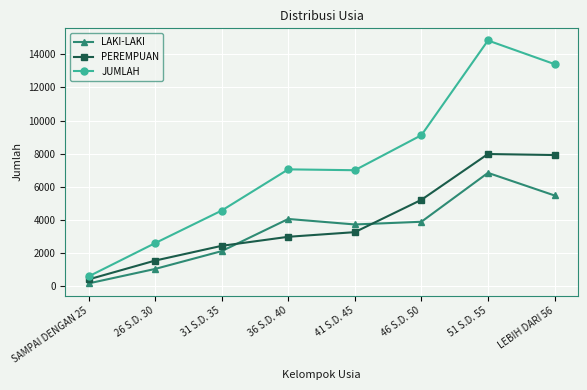

True or false: JUMLAH and LAKI-LAKI cross at least once.

False